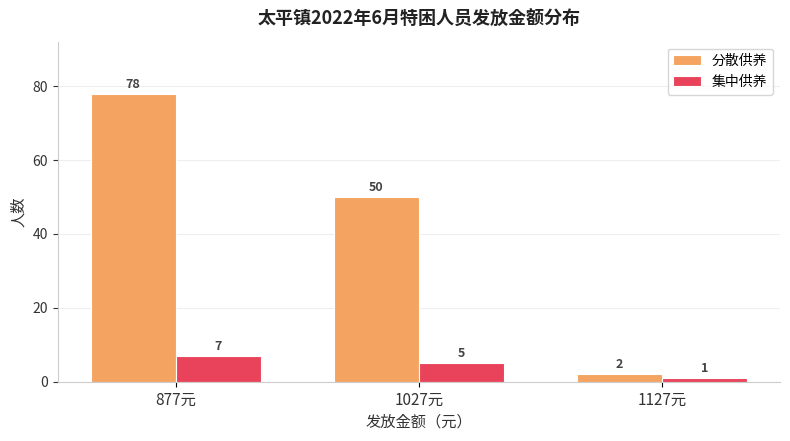

Reading left to right, what are all the values shown in this chart?

分散供养: 78	50	2
集中供养: 7	5	1